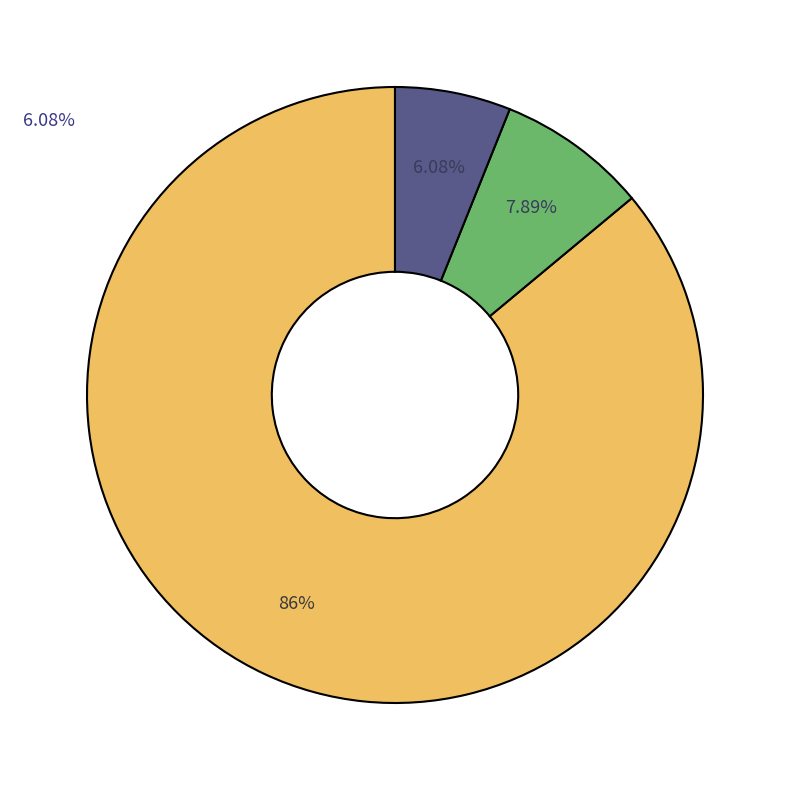

Does any single category account for the majority?

Yes